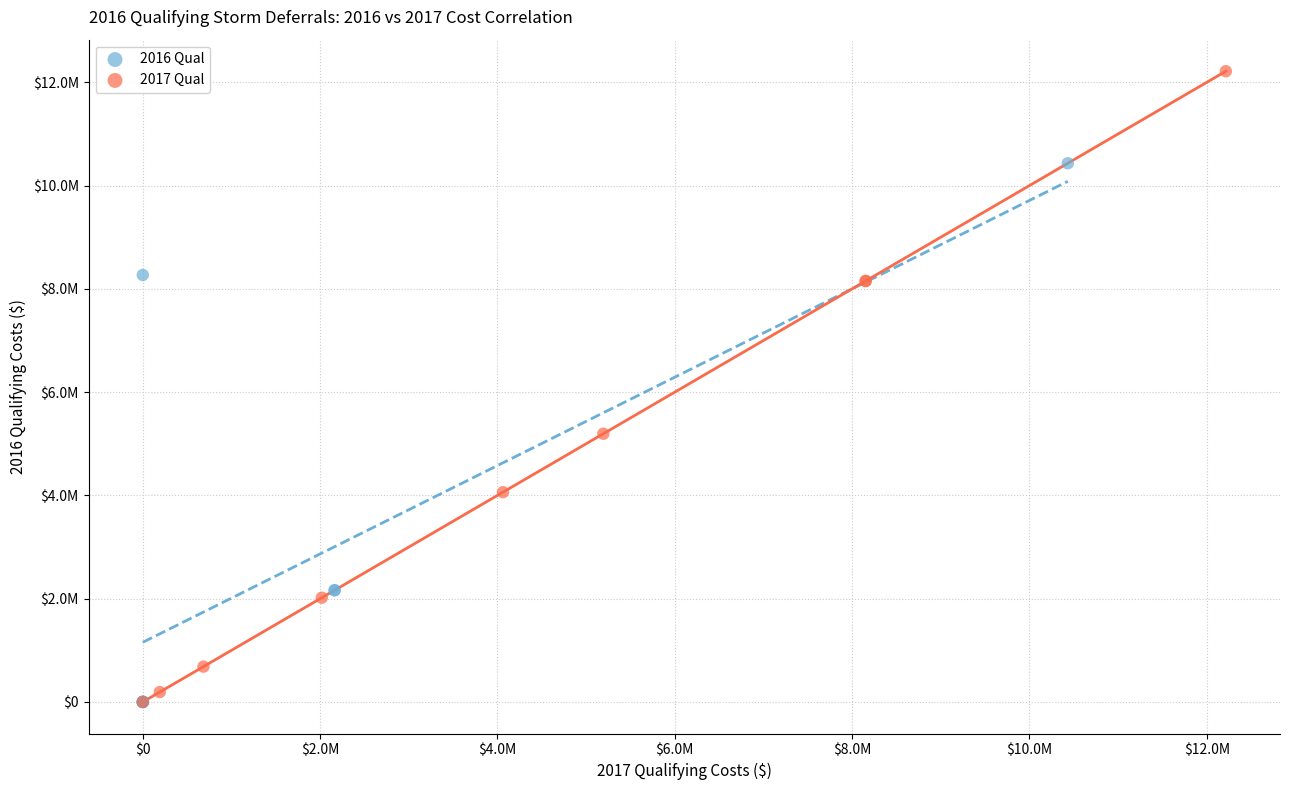

What are all the series names shown in the legend?

2016 Qual, 2017 Qual